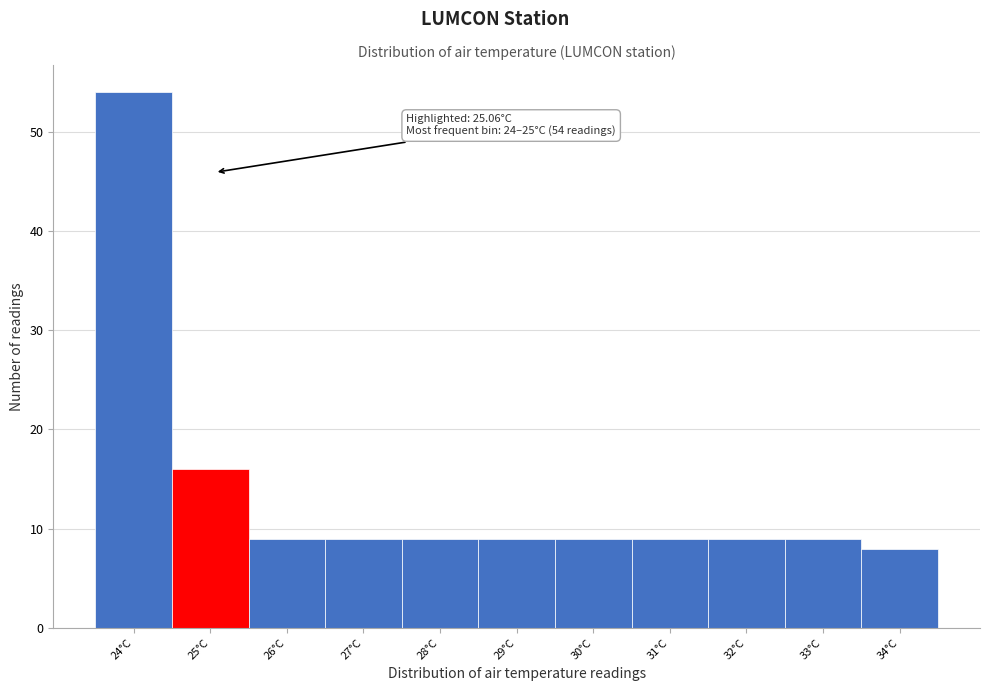

Reading right to left, what are all the values shown in this chart?

34°C=8	33°C=9	32°C=9	31°C=9	30°C=9	29°C=9	28°C=9	27°C=9	26°C=9	25°C=16	24°C=54